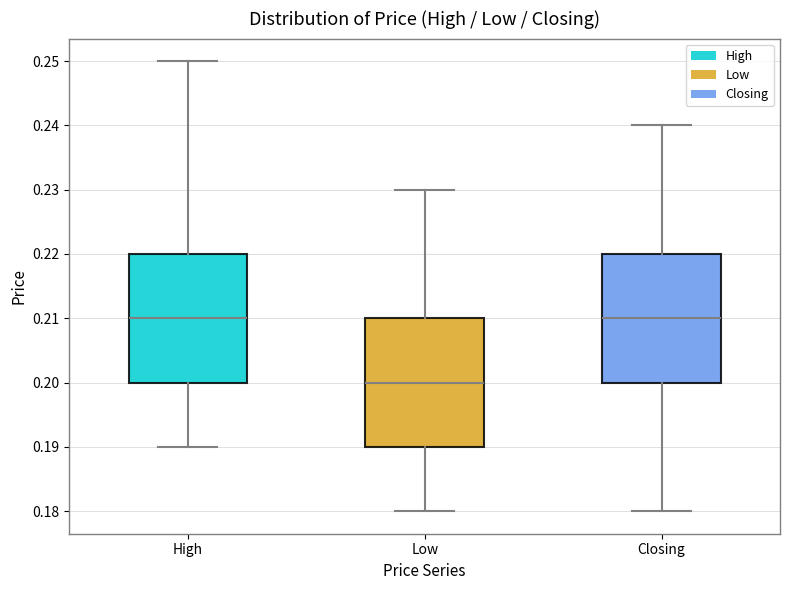

Reading left to right, read every box against the y-axis: the position of its median line, the range the box covers, and the ends of its whiskers. The values are not printed on the chart, so give them approximately, as read against the axis.

High: median 0.21, box 0.20 to 0.22, whiskers 0.19 to 0.25
Low: median 0.20, box 0.19 to 0.21, whiskers 0.18 to 0.23
Closing: median 0.21, box 0.20 to 0.22, whiskers 0.18 to 0.24